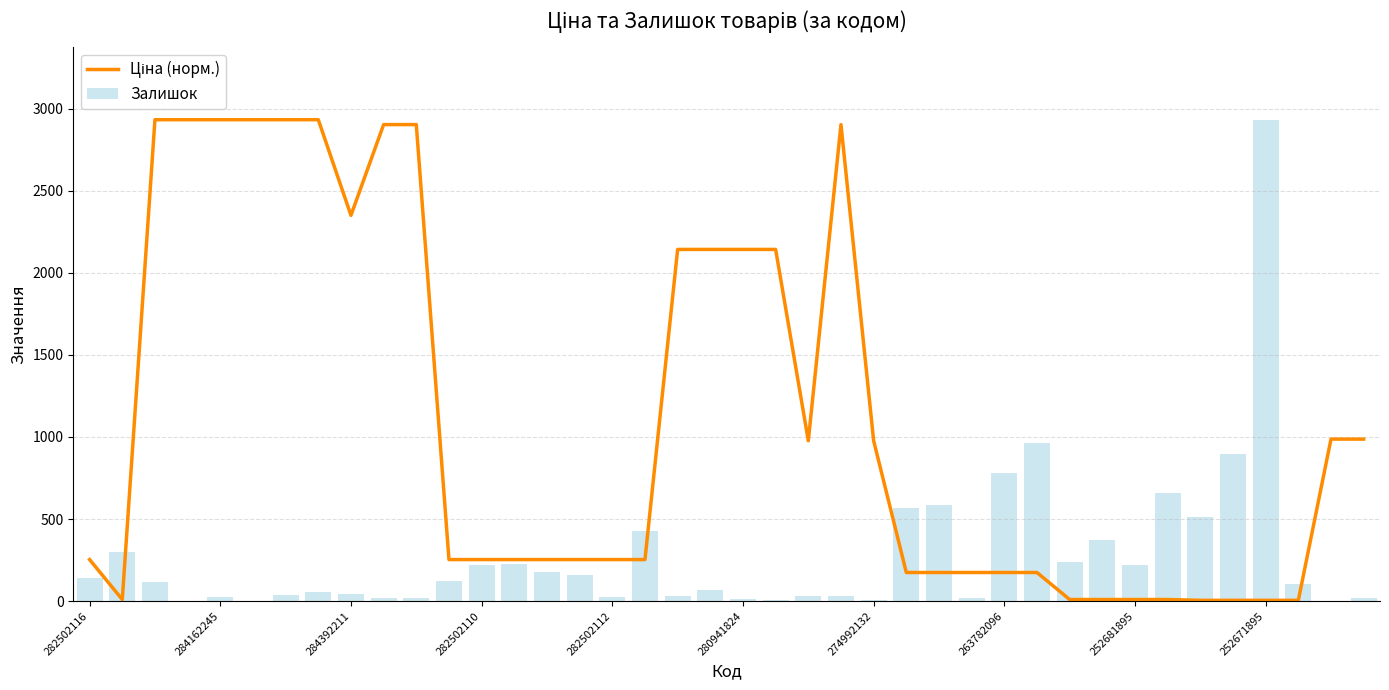

What is the sum of all Залишок values?

11160